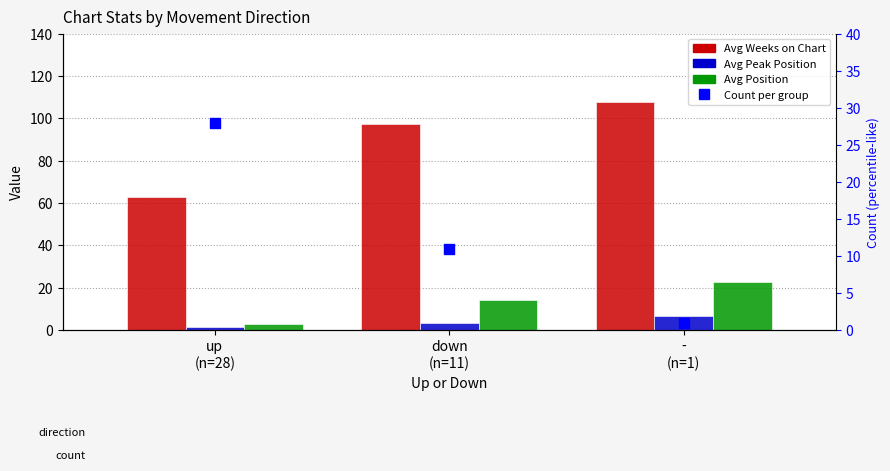

Which series contains the highest Y value?

Avg Weeks on Chart